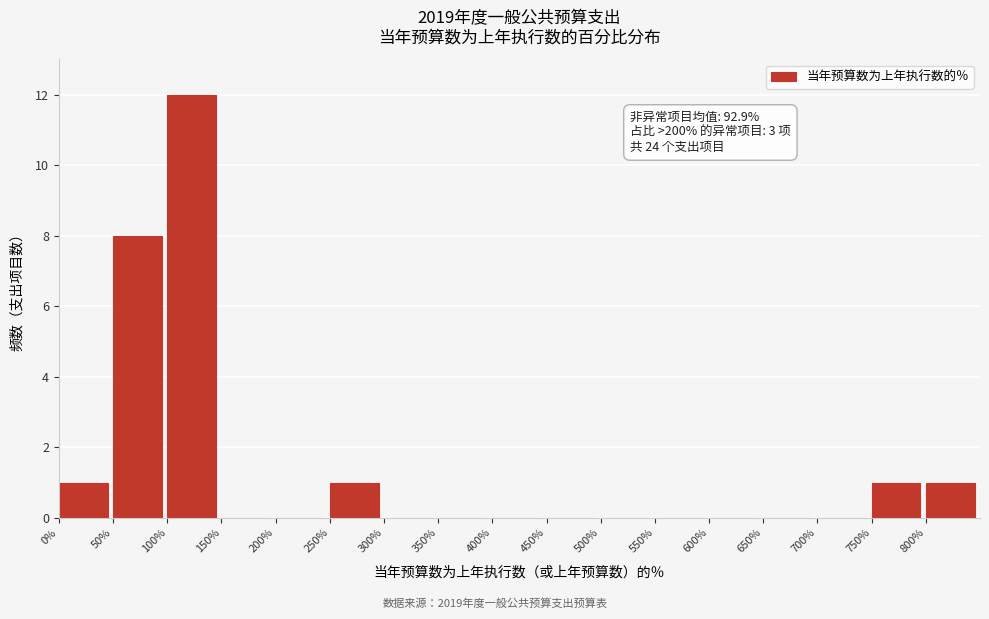

Which range on the x-axis has the tallest bar?

100 to 150